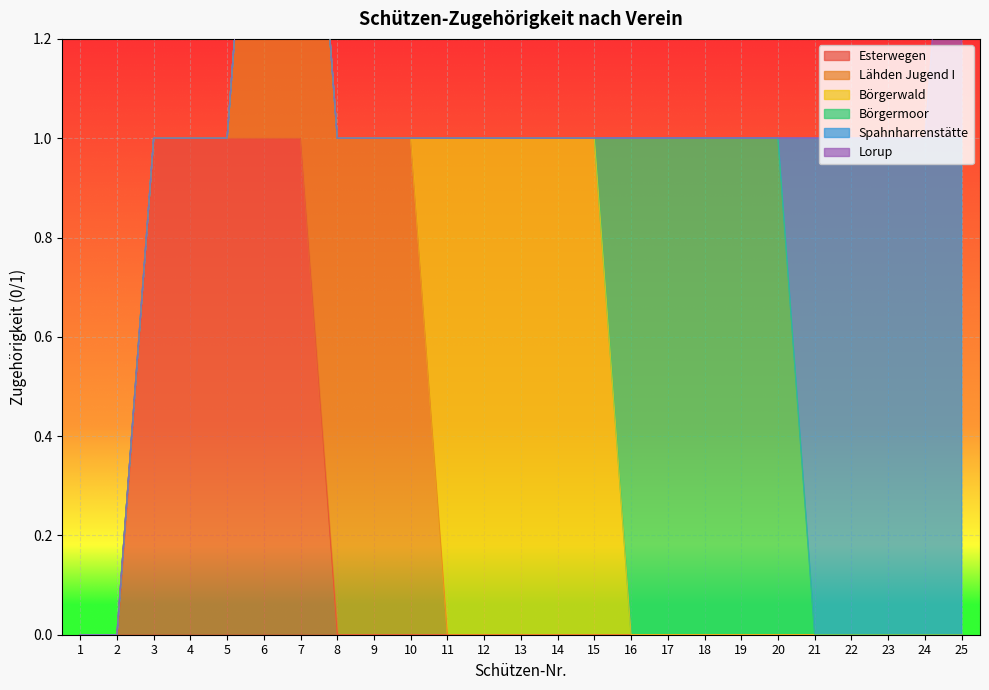

Rank the series by their maximum value, from highest to lowest.

Esterwegen, Lähden Jugend I, Börgerwald, Börgermoor, Spahnharrenstätte, Lorup